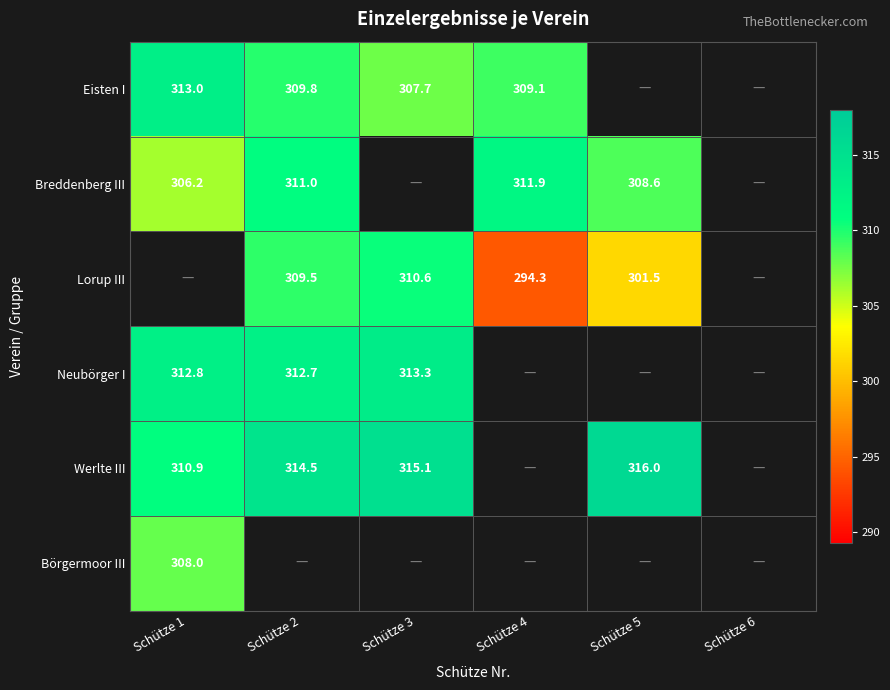

True or false: Werlte III has a value of 315.1 at Schütze 3.

True